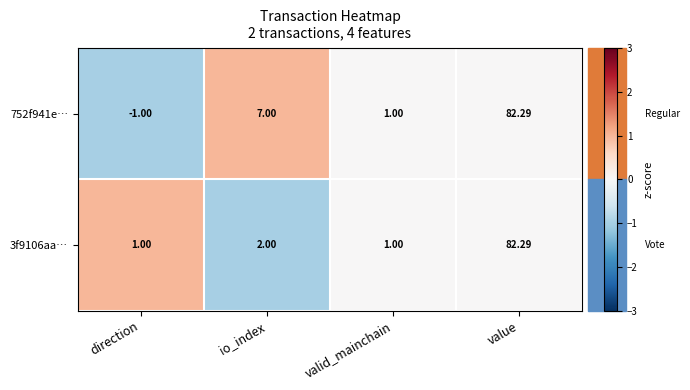

Where is 752f941e… nearest to the value 40?

io_index